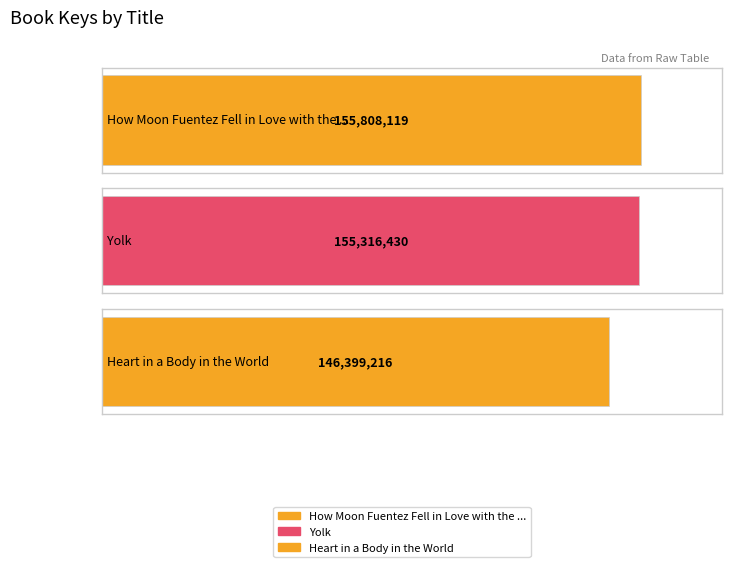

What value does the data have at Heart in a Body in the World, to the nearest 10?

146399220